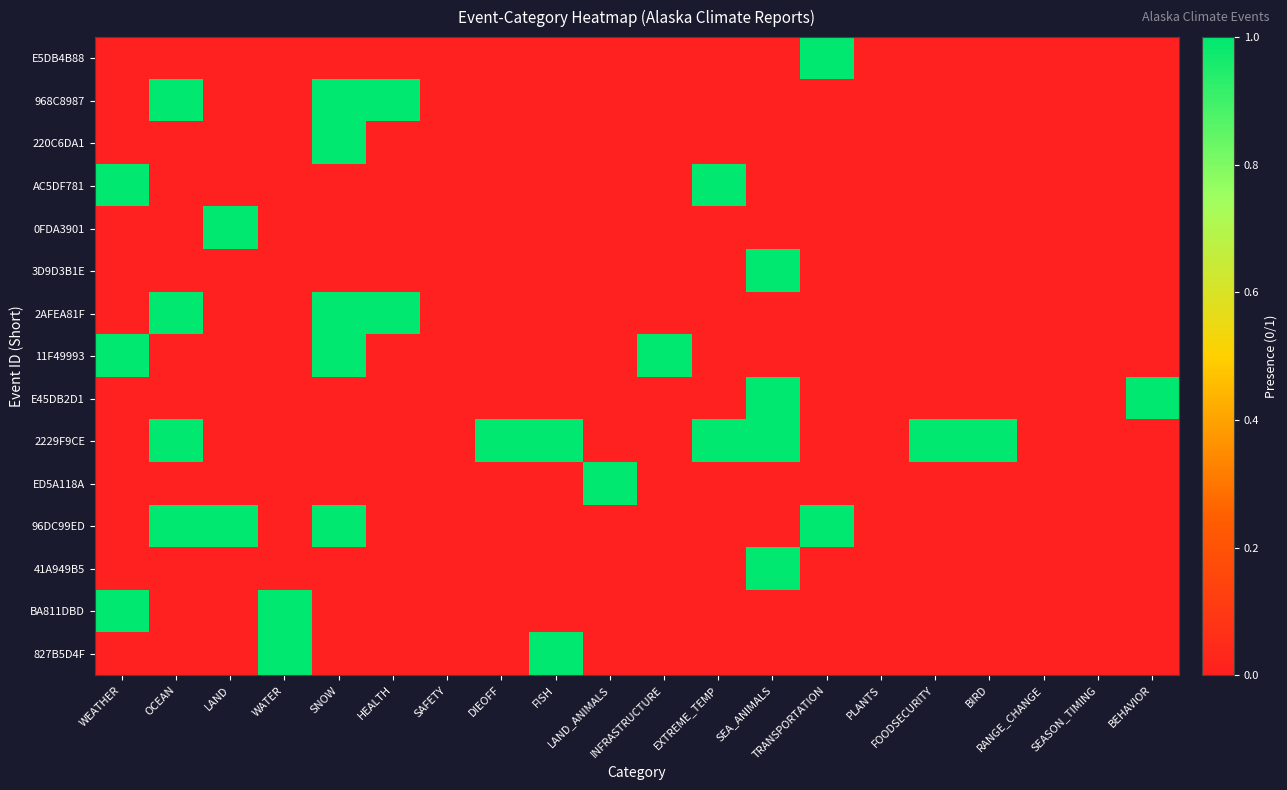

Reading left to right, list all the values displayed in this chart.

E5DB4B88: WEATHER=0	OCEAN=0	LAND=0	WATER=0	SNOW=0	HEALTH=0	SAFETY=0	DIEOFF=0	FISH=0	LAND_ANIMALS=0	INFRASTRUCTURE=0	EXTREME_TEMP=0	SEA_ANIMALS=0	TRANSPORTATION=1	PLANTS=0	FOODSECURITY=0	BIRD=0	RANGE_CHANGE=0	SEASON_TIMING=0	BEHAVIOR=0
968C8987: WEATHER=0	OCEAN=1	LAND=0	WATER=0	SNOW=1	HEALTH=1	SAFETY=0	DIEOFF=0	FISH=0	LAND_ANIMALS=0	INFRASTRUCTURE=0	EXTREME_TEMP=0	SEA_ANIMALS=0	TRANSPORTATION=0	PLANTS=0	FOODSECURITY=0	BIRD=0	RANGE_CHANGE=0	SEASON_TIMING=0	BEHAVIOR=0
220C6DA1: WEATHER=0	OCEAN=0	LAND=0	WATER=0	SNOW=1	HEALTH=0	SAFETY=0	DIEOFF=0	FISH=0	LAND_ANIMALS=0	INFRASTRUCTURE=0	EXTREME_TEMP=0	SEA_ANIMALS=0	TRANSPORTATION=0	PLANTS=0	FOODSECURITY=0	BIRD=0	RANGE_CHANGE=0	SEASON_TIMING=0	BEHAVIOR=0
AC5DF781: WEATHER=1	OCEAN=0	LAND=0	WATER=0	SNOW=0	HEALTH=0	SAFETY=0	DIEOFF=0	FISH=0	LAND_ANIMALS=0	INFRASTRUCTURE=0	EXTREME_TEMP=1	SEA_ANIMALS=0	TRANSPORTATION=0	PLANTS=0	FOODSECURITY=0	BIRD=0	RANGE_CHANGE=0	SEASON_TIMING=0	BEHAVIOR=0
0FDA3901: WEATHER=0	OCEAN=0	LAND=1	WATER=0	SNOW=0	HEALTH=0	SAFETY=0	DIEOFF=0	FISH=0	LAND_ANIMALS=0	INFRASTRUCTURE=0	EXTREME_TEMP=0	SEA_ANIMALS=0	TRANSPORTATION=0	PLANTS=0	FOODSECURITY=0	BIRD=0	RANGE_CHANGE=0	SEASON_TIMING=0	BEHAVIOR=0
3D9D3B1E: WEATHER=0	OCEAN=0	LAND=0	WATER=0	SNOW=0	HEALTH=0	SAFETY=0	DIEOFF=0	FISH=0	LAND_ANIMALS=0	INFRASTRUCTURE=0	EXTREME_TEMP=0	SEA_ANIMALS=1	TRANSPORTATION=0	PLANTS=0	FOODSECURITY=0	BIRD=0	RANGE_CHANGE=0	SEASON_TIMING=0	BEHAVIOR=0
2AFEA81F: WEATHER=0	OCEAN=1	LAND=0	WATER=0	SNOW=1	HEALTH=1	SAFETY=0	DIEOFF=0	FISH=0	LAND_ANIMALS=0	INFRASTRUCTURE=0	EXTREME_TEMP=0	SEA_ANIMALS=0	TRANSPORTATION=0	PLANTS=0	FOODSECURITY=0	BIRD=0	RANGE_CHANGE=0	SEASON_TIMING=0	BEHAVIOR=0
11F49993: WEATHER=1	OCEAN=0	LAND=0	WATER=0	SNOW=1	HEALTH=0	SAFETY=0	DIEOFF=0	FISH=0	LAND_ANIMALS=0	INFRASTRUCTURE=1	EXTREME_TEMP=0	SEA_ANIMALS=0	TRANSPORTATION=0	PLANTS=0	FOODSECURITY=0	BIRD=0	RANGE_CHANGE=0	SEASON_TIMING=0	BEHAVIOR=0
E45DB2D1: WEATHER=0	OCEAN=0	LAND=0	WATER=0	SNOW=0	HEALTH=0	SAFETY=0	DIEOFF=0	FISH=0	LAND_ANIMALS=0	INFRASTRUCTURE=0	EXTREME_TEMP=0	SEA_ANIMALS=1	TRANSPORTATION=0	PLANTS=0	FOODSECURITY=0	BIRD=0	RANGE_CHANGE=0	SEASON_TIMING=0	BEHAVIOR=1
2229F9CE: WEATHER=0	OCEAN=1	LAND=0	WATER=0	SNOW=0	HEALTH=0	SAFETY=0	DIEOFF=1	FISH=1	LAND_ANIMALS=0	INFRASTRUCTURE=0	EXTREME_TEMP=1	SEA_ANIMALS=1	TRANSPORTATION=0	PLANTS=0	FOODSECURITY=1	BIRD=1	RANGE_CHANGE=0	SEASON_TIMING=0	BEHAVIOR=0
ED5A118A: WEATHER=0	OCEAN=0	LAND=0	WATER=0	SNOW=0	HEALTH=0	SAFETY=0	DIEOFF=0	FISH=0	LAND_ANIMALS=1	INFRASTRUCTURE=0	EXTREME_TEMP=0	SEA_ANIMALS=0	TRANSPORTATION=0	PLANTS=0	FOODSECURITY=0	BIRD=0	RANGE_CHANGE=0	SEASON_TIMING=0	BEHAVIOR=0
96DC99ED: WEATHER=0	OCEAN=1	LAND=1	WATER=0	SNOW=1	HEALTH=0	SAFETY=0	DIEOFF=0	FISH=0	LAND_ANIMALS=0	INFRASTRUCTURE=0	EXTREME_TEMP=0	SEA_ANIMALS=0	TRANSPORTATION=1	PLANTS=0	FOODSECURITY=0	BIRD=0	RANGE_CHANGE=0	SEASON_TIMING=0	BEHAVIOR=0
41A949B5: WEATHER=0	OCEAN=0	LAND=0	WATER=0	SNOW=0	HEALTH=0	SAFETY=0	DIEOFF=0	FISH=0	LAND_ANIMALS=0	INFRASTRUCTURE=0	EXTREME_TEMP=0	SEA_ANIMALS=1	TRANSPORTATION=0	PLANTS=0	FOODSECURITY=0	BIRD=0	RANGE_CHANGE=0	SEASON_TIMING=0	BEHAVIOR=0
BA811DBD: WEATHER=1	OCEAN=0	LAND=0	WATER=1	SNOW=0	HEALTH=0	SAFETY=0	DIEOFF=0	FISH=0	LAND_ANIMALS=0	INFRASTRUCTURE=0	EXTREME_TEMP=0	SEA_ANIMALS=0	TRANSPORTATION=0	PLANTS=0	FOODSECURITY=0	BIRD=0	RANGE_CHANGE=0	SEASON_TIMING=0	BEHAVIOR=0
827B5D4F: WEATHER=0	OCEAN=0	LAND=0	WATER=1	SNOW=0	HEALTH=0	SAFETY=0	DIEOFF=0	FISH=1	LAND_ANIMALS=0	INFRASTRUCTURE=0	EXTREME_TEMP=0	SEA_ANIMALS=0	TRANSPORTATION=0	PLANTS=0	FOODSECURITY=0	BIRD=0	RANGE_CHANGE=0	SEASON_TIMING=0	BEHAVIOR=0